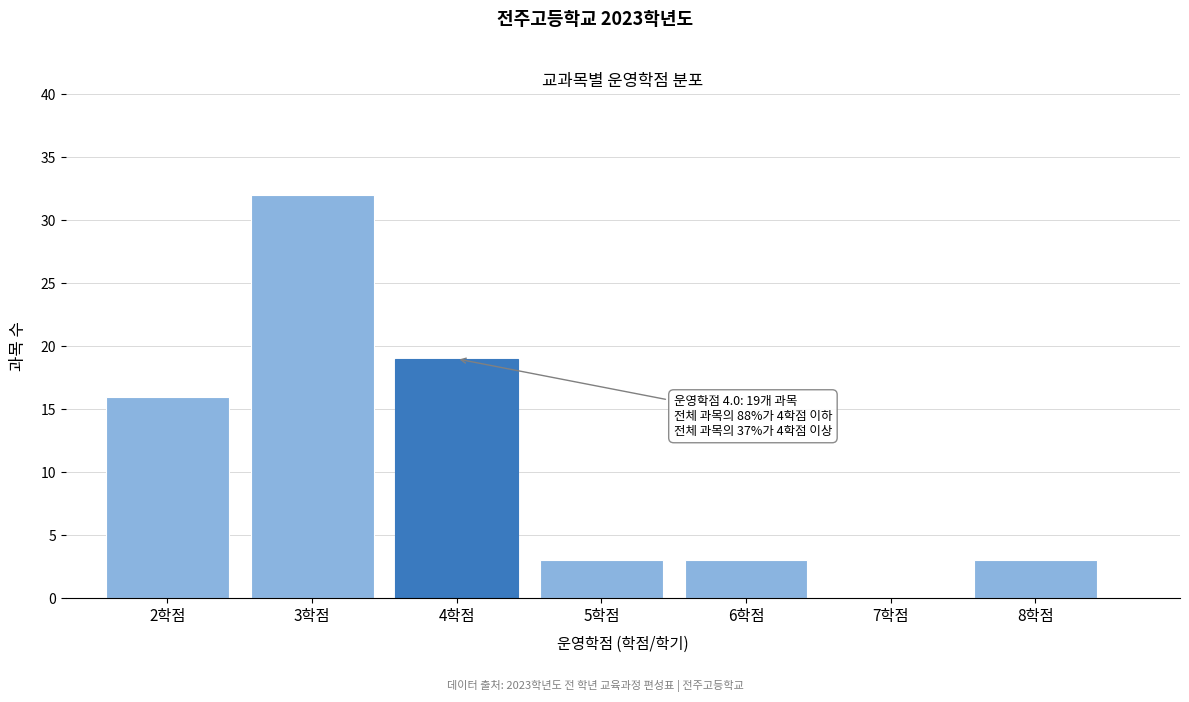

Which range on the x-axis has the tallest bar?

2.5 to 3.5